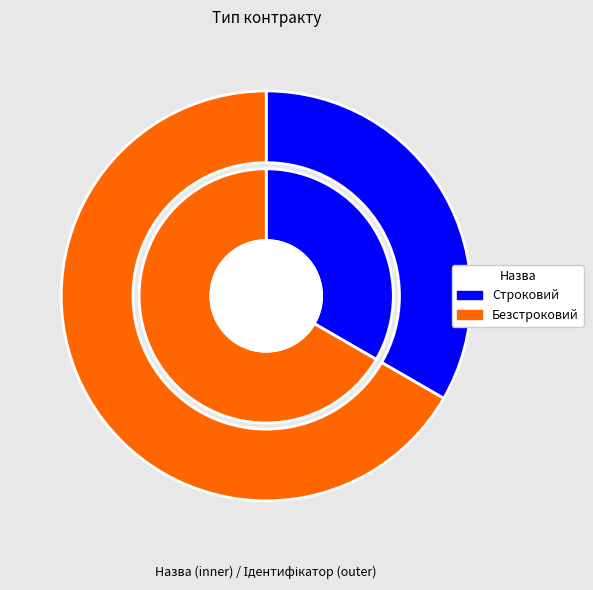

Between Строковий and Безстроковий, which is larger?

Безстроковий